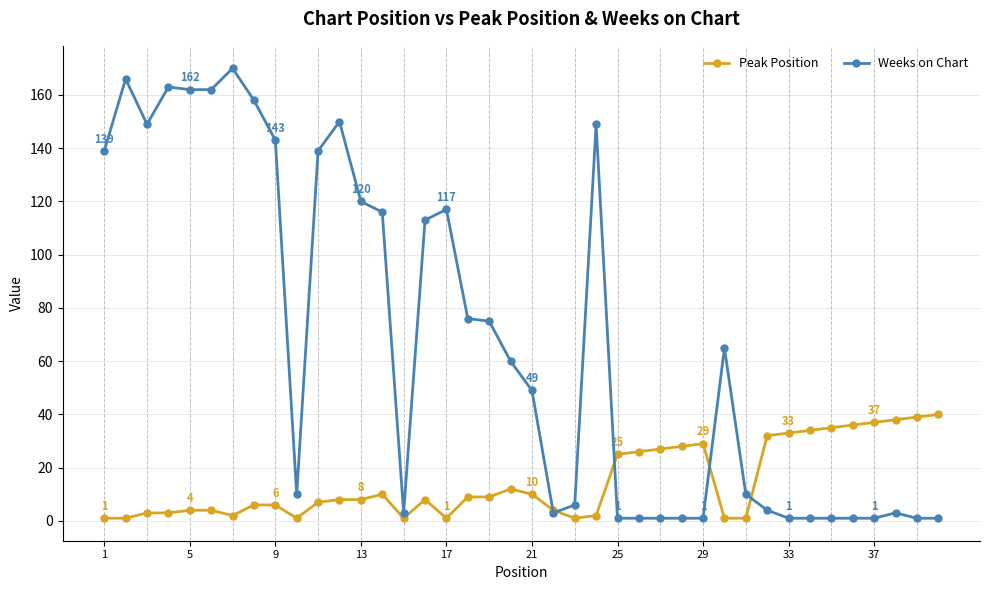

What is the average value of the Weeks on Chart series?

67